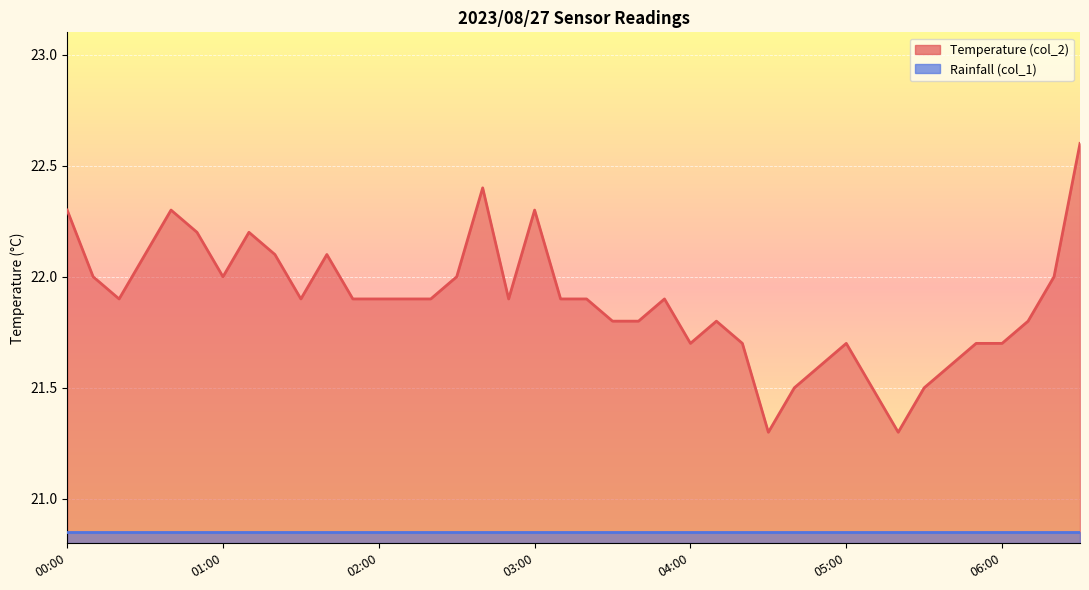

Where is the first local minimum?

00:20